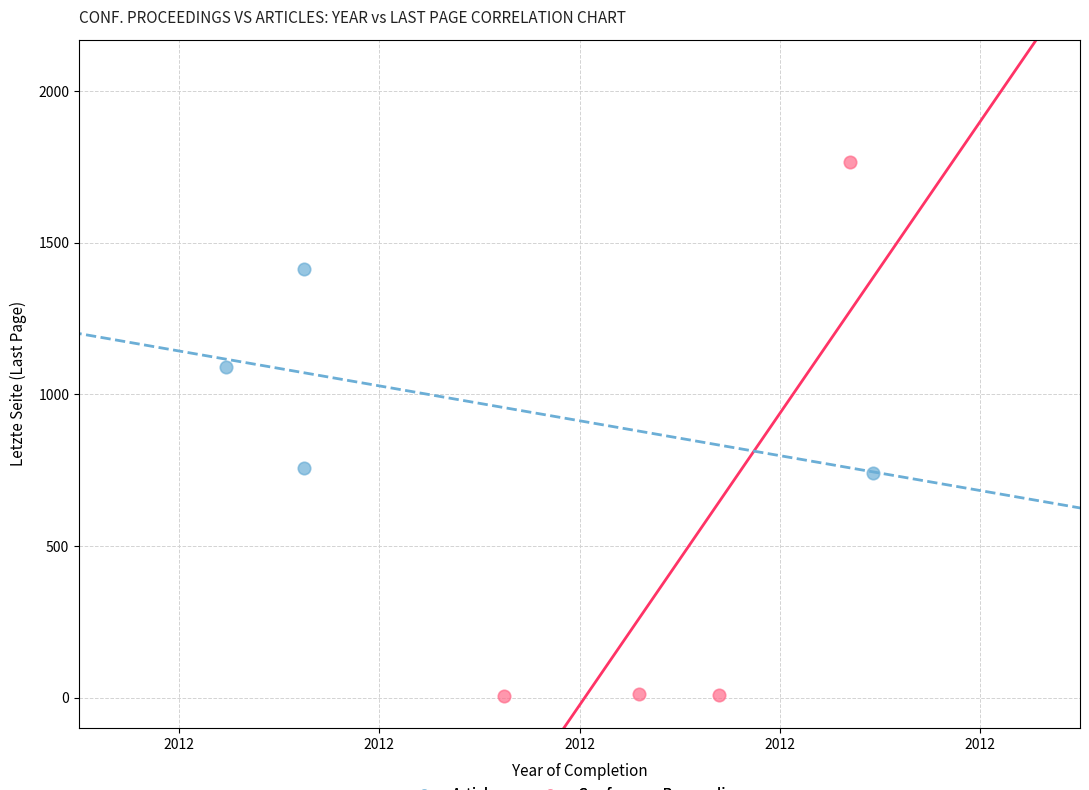

Which series contains the lowest Y value?

Conference Proceedings